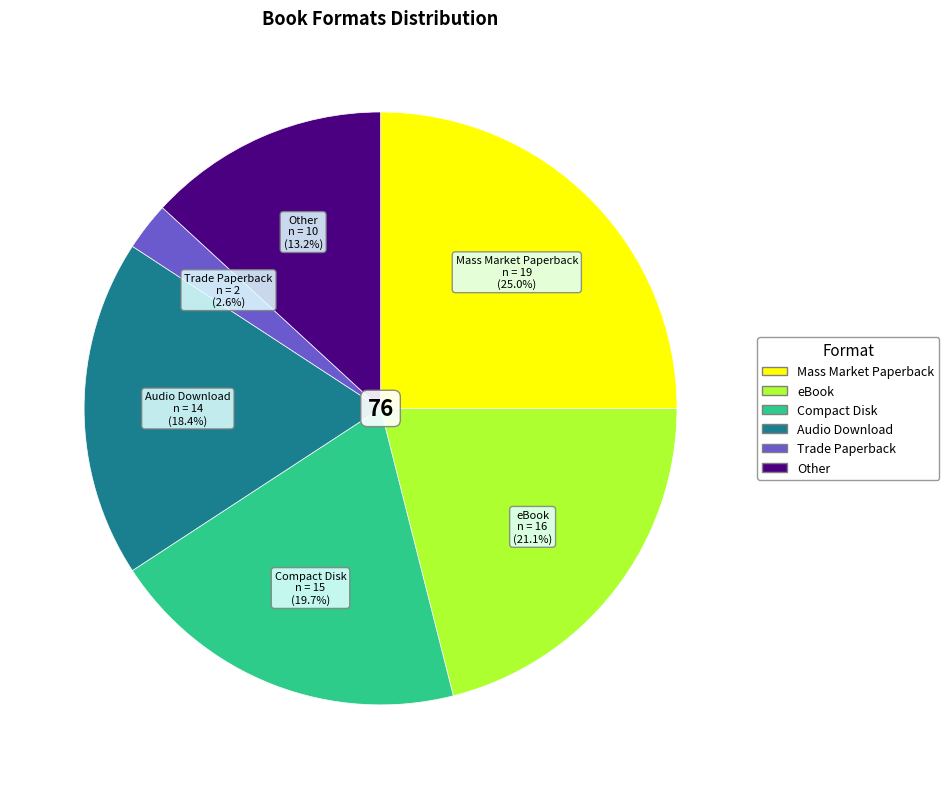

Does any single category account for the majority?

No